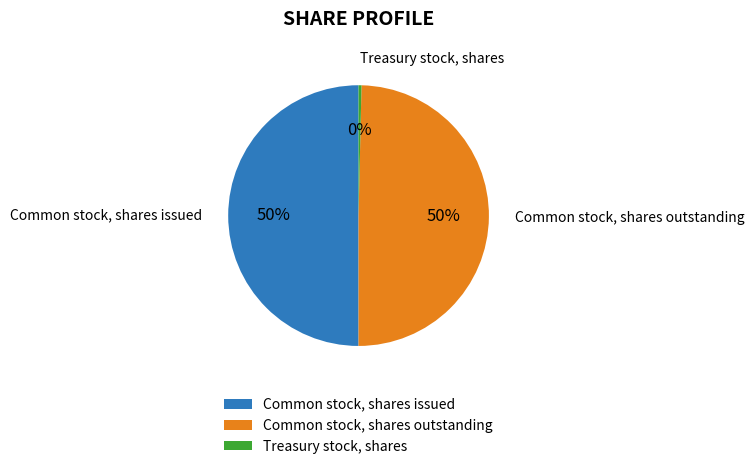

What percentage is the Common stock, shares outstanding slice, to the nearest percent?

50%